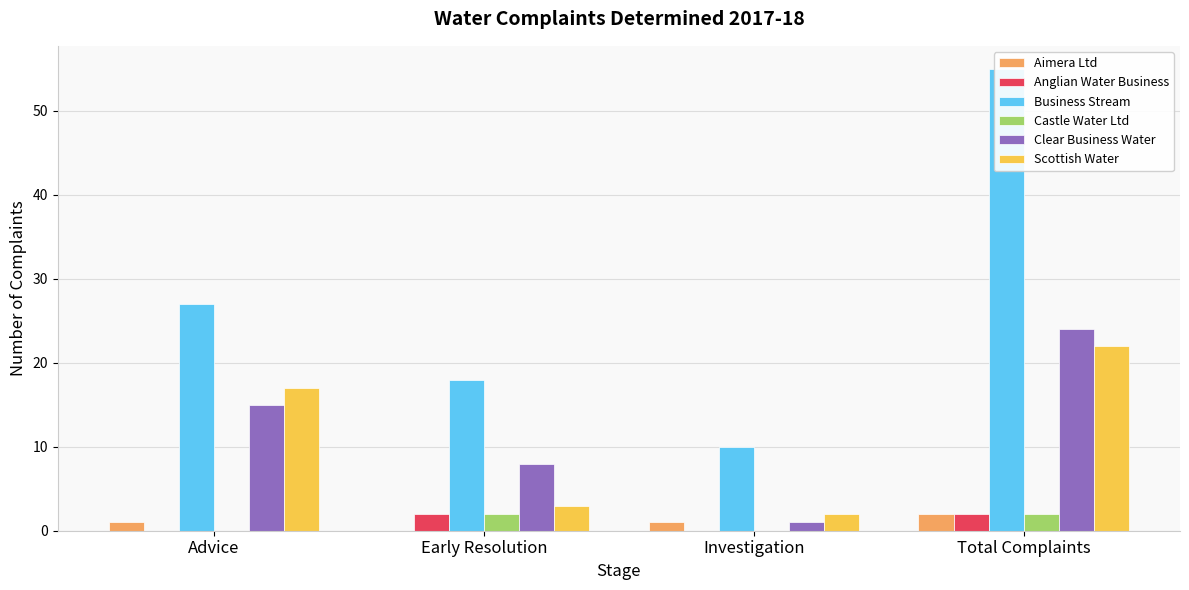

What is the sum of the Anglian Water Business values at Investigation and Total Complaints?

2